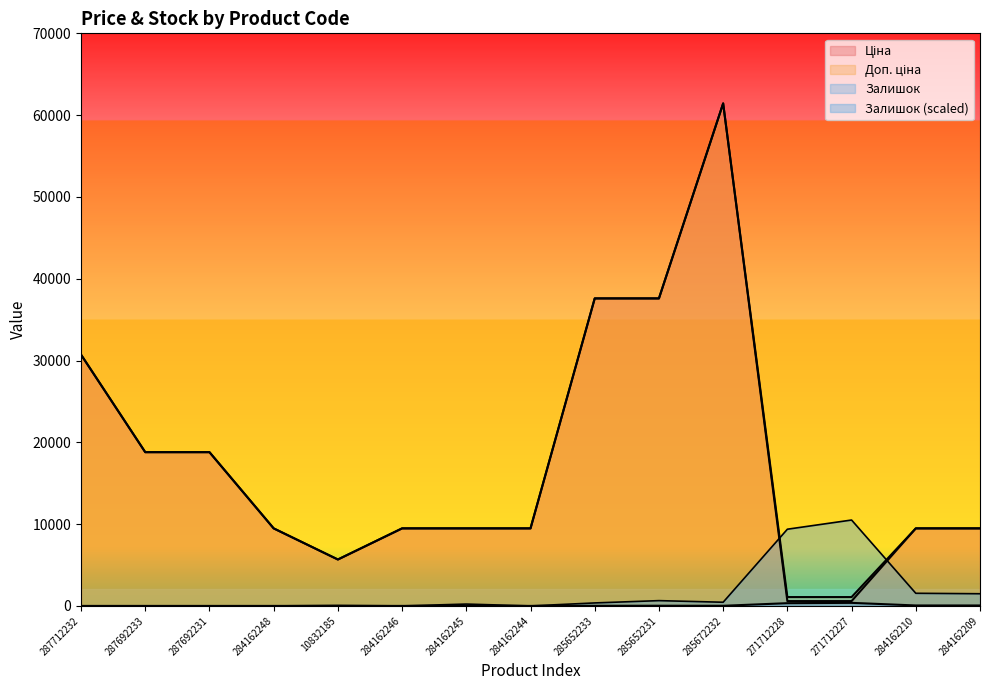

How many interior local peaks does the Доп. ціна series have?

1